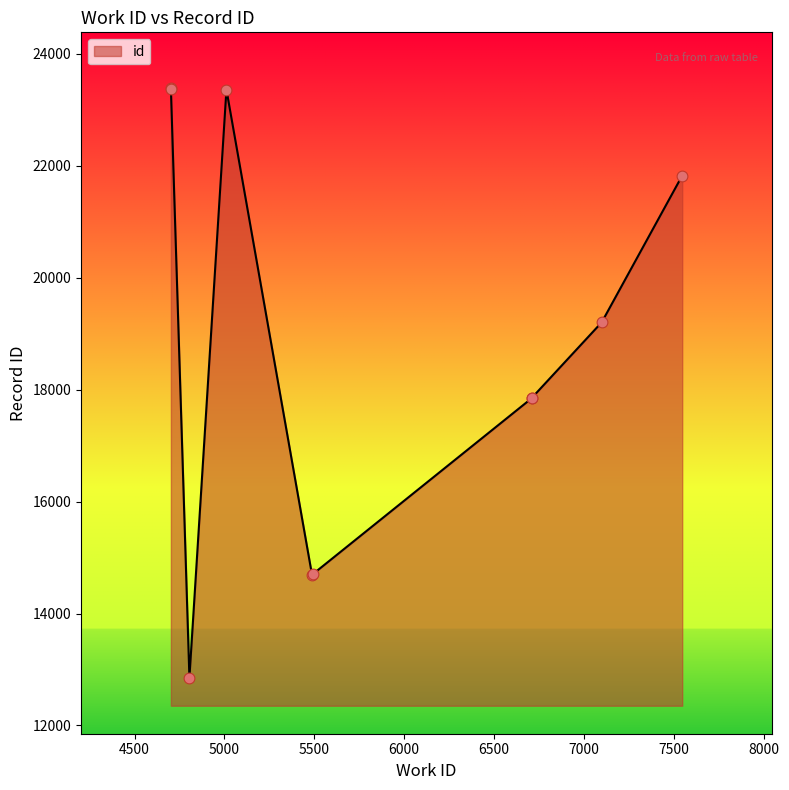

What is the change in value from 5495 to 6709?

+3132